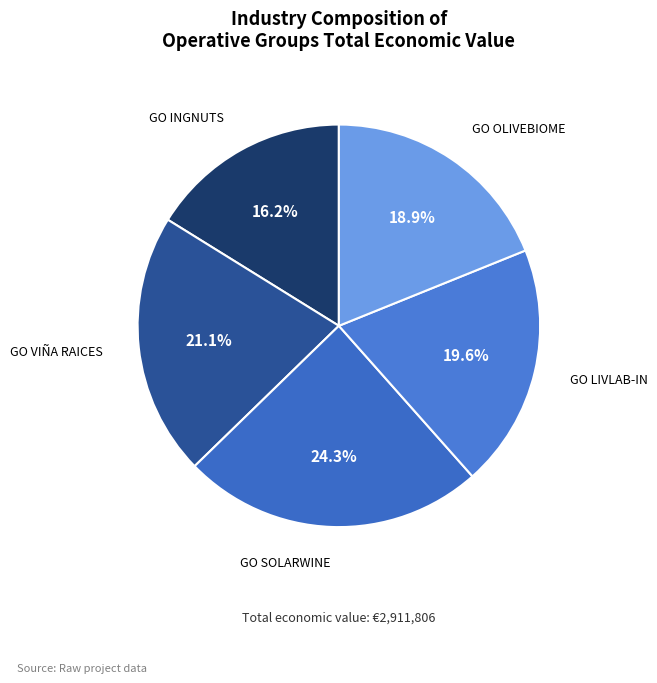

Count the number of slices in the pie.

5